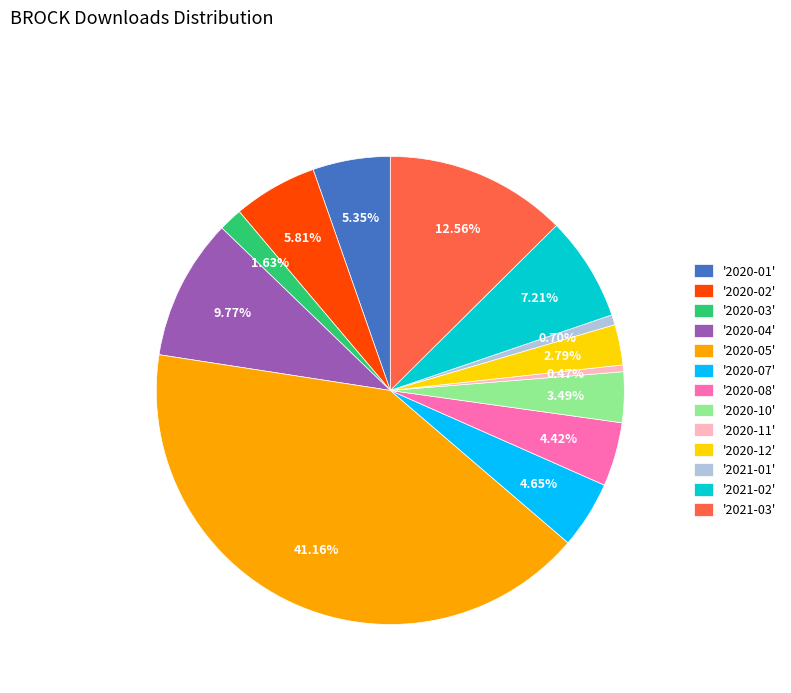

Which slice is the largest?

'2020-05'